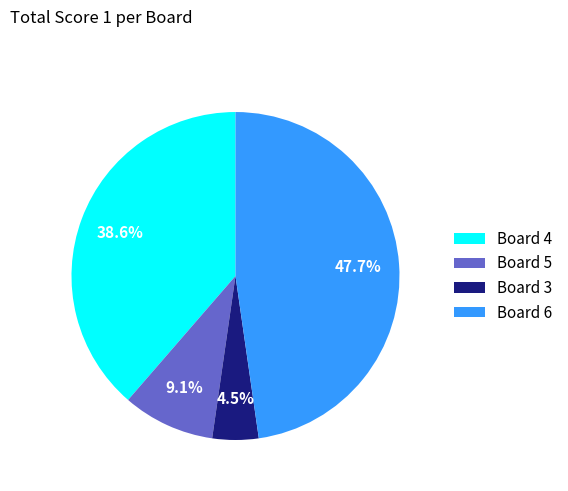

Rank the categories by value from highest to lowest.

Board 6, Board 4, Board 5, Board 3